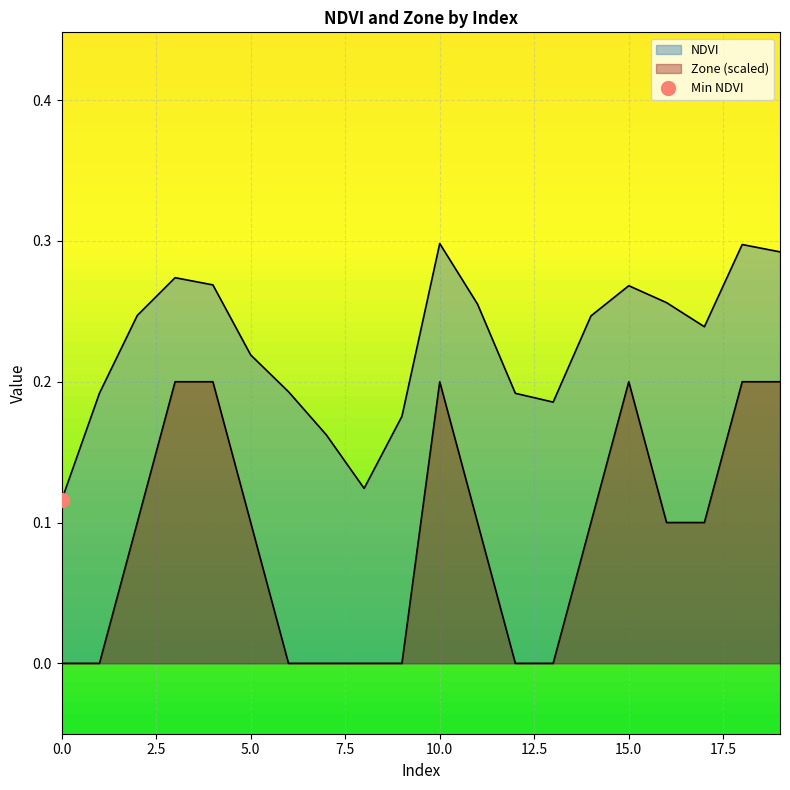

True or false: NDVI has a value of 0.1 at 0.

True